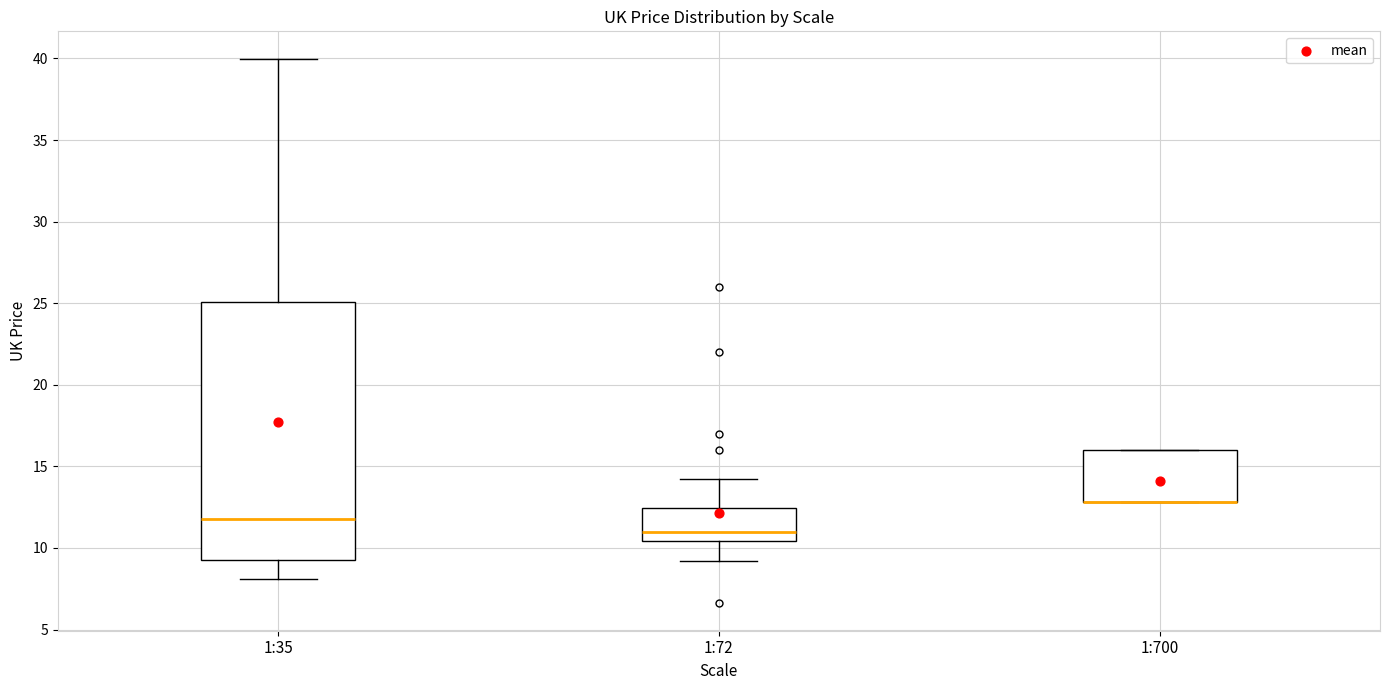

Where is the lower edge of the box for 1:700 on the y-axis? The values are not printed on the chart, so give them approximately, as read against the axis.

13.0